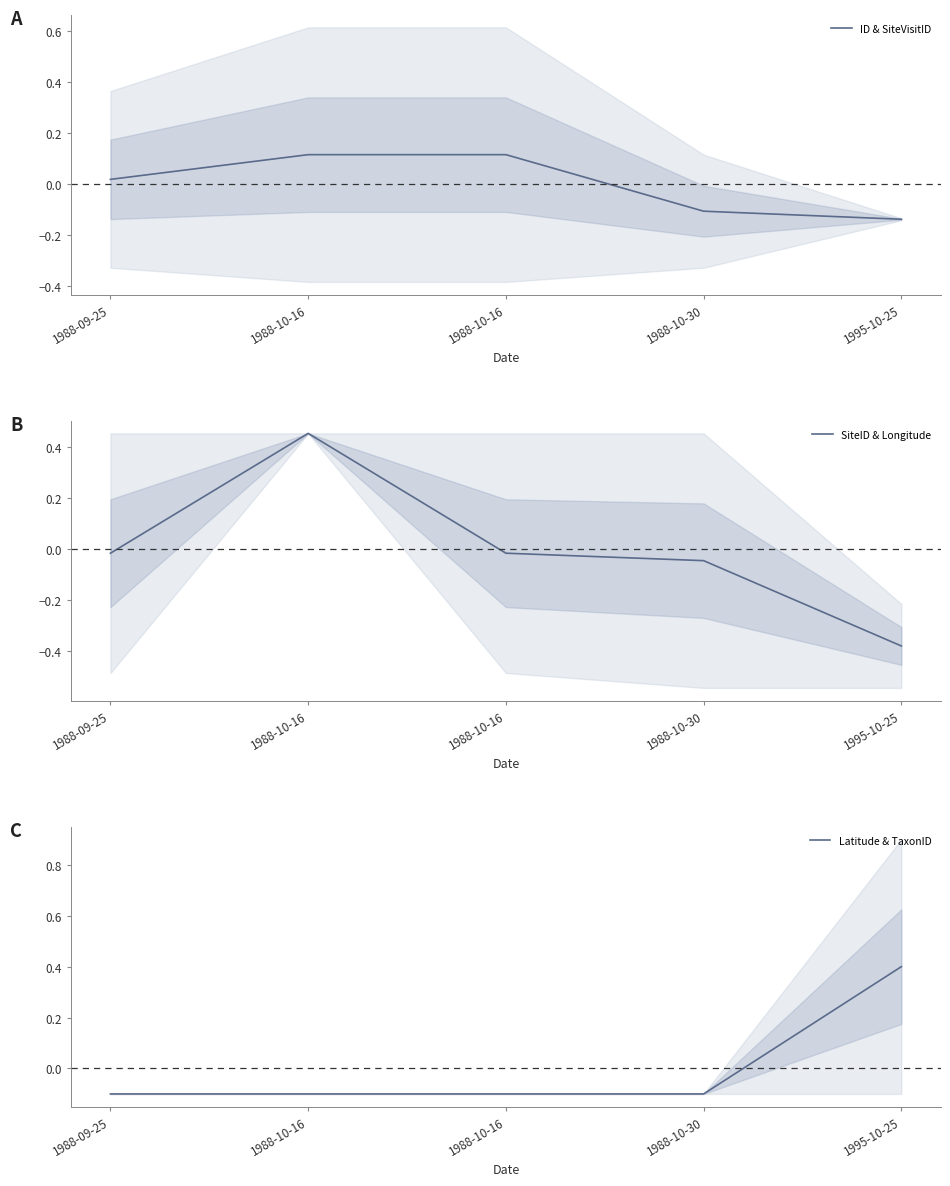

Which category has the highest value across all series?

1988-10-16